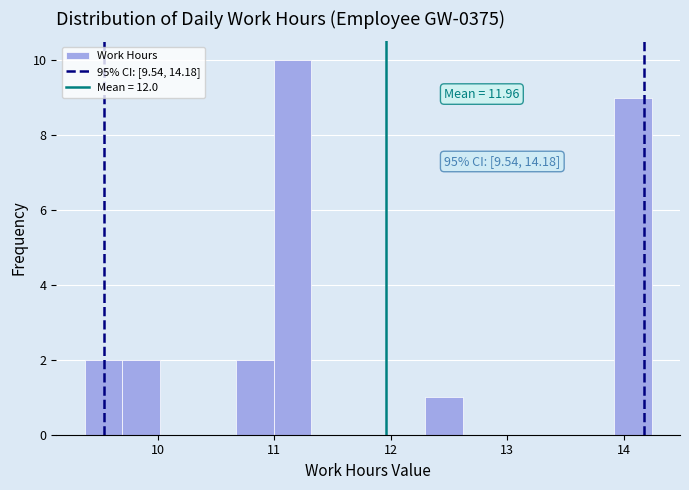

Around what value on the x-axis is the tallest bar? Give the approximate position of its centre, as read against the axis.

11.2